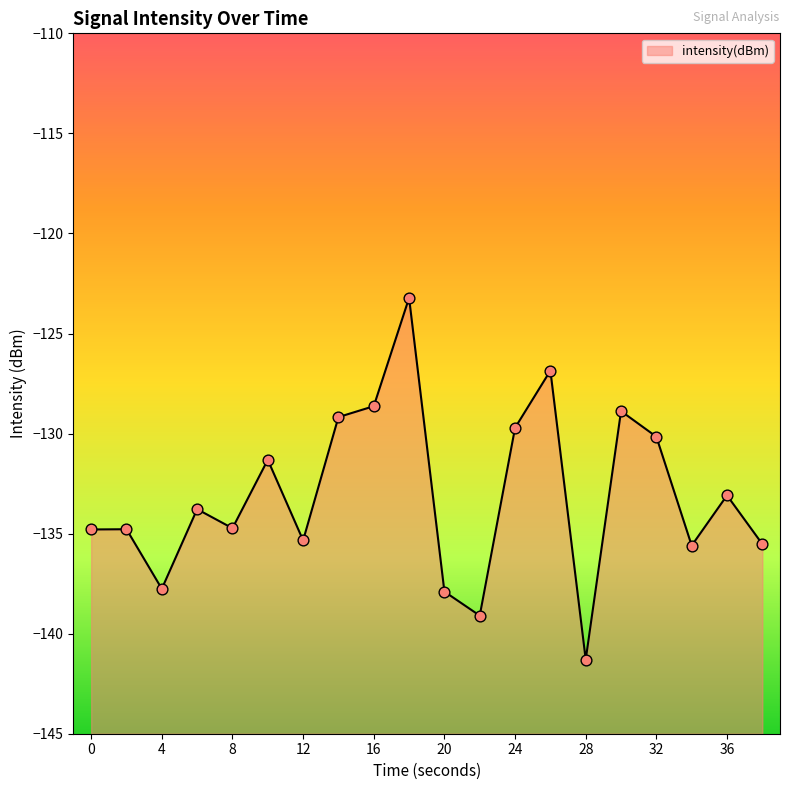

Which has a higher value, 32 or 26?

26